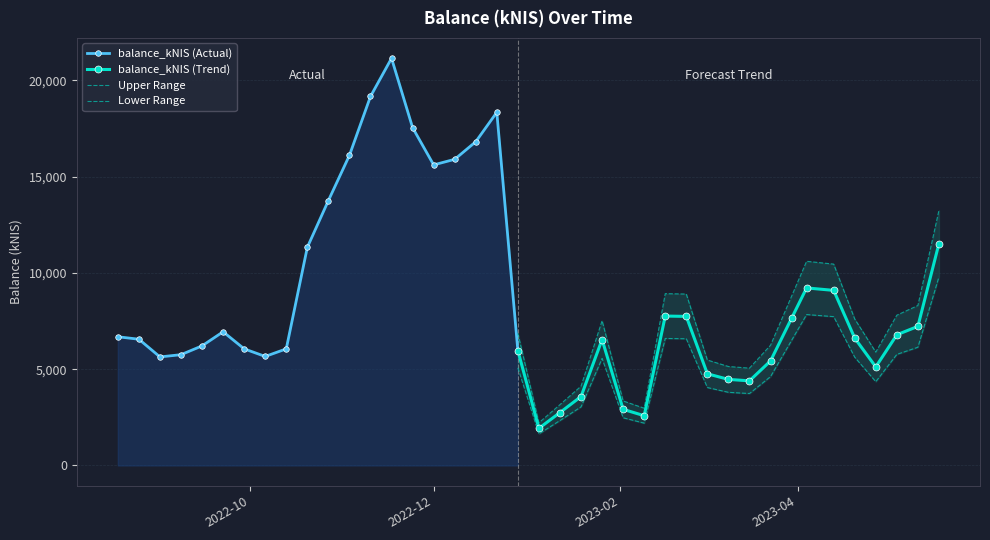

What is the change in value from 2022-08-18 to 2023-05-18?

+4838.8